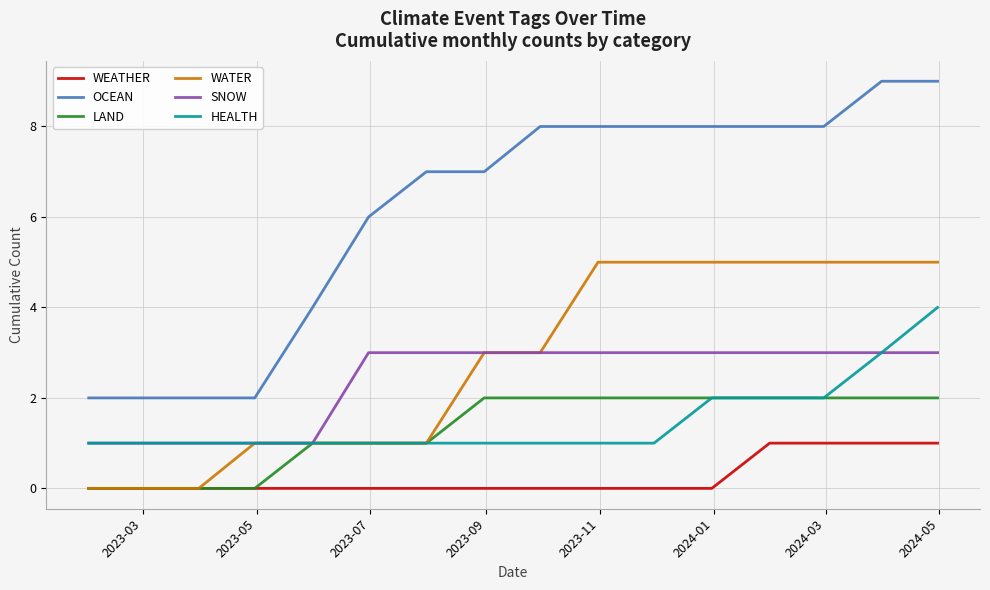

List the series in order of their peak value, lowest first.

WEATHER, LAND, SNOW, HEALTH, WATER, OCEAN